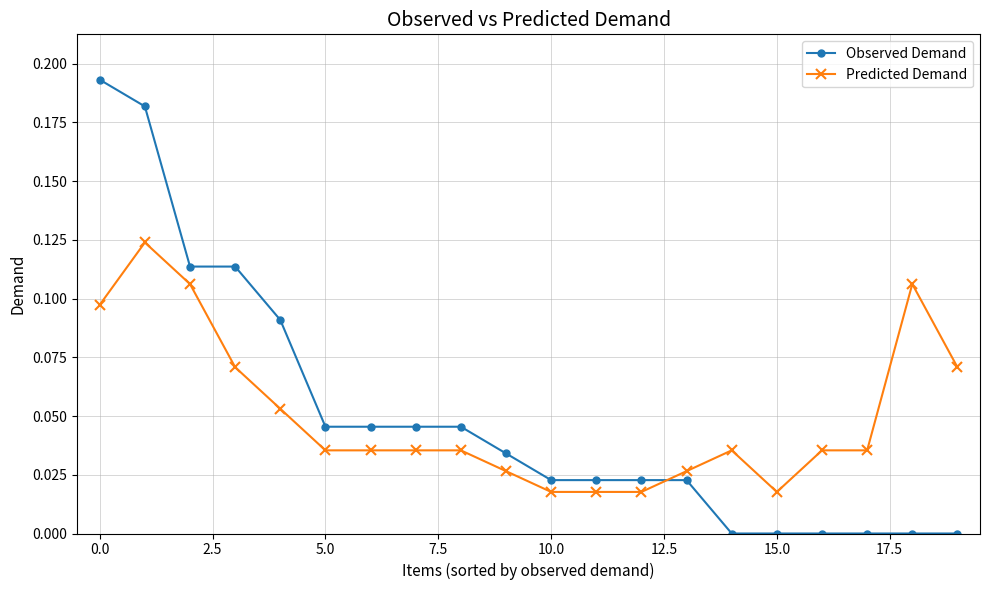

Which series has the widest spread of values?

Observed Demand